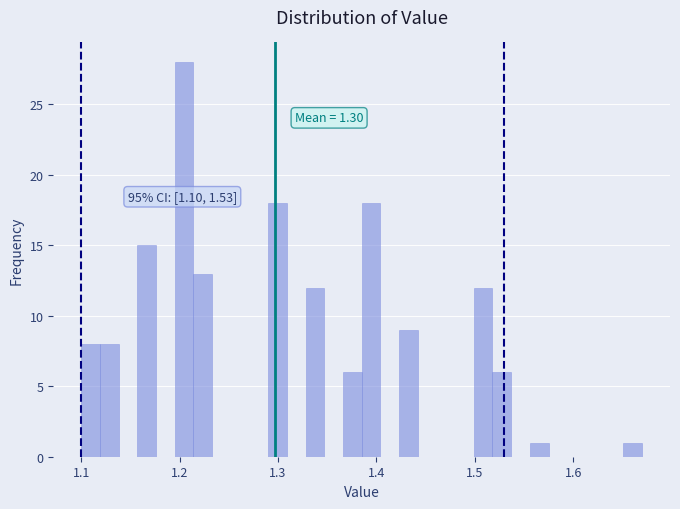

Around what value on the x-axis is the tallest bar? Give the approximate position of its centre, as read against the axis.

1.20